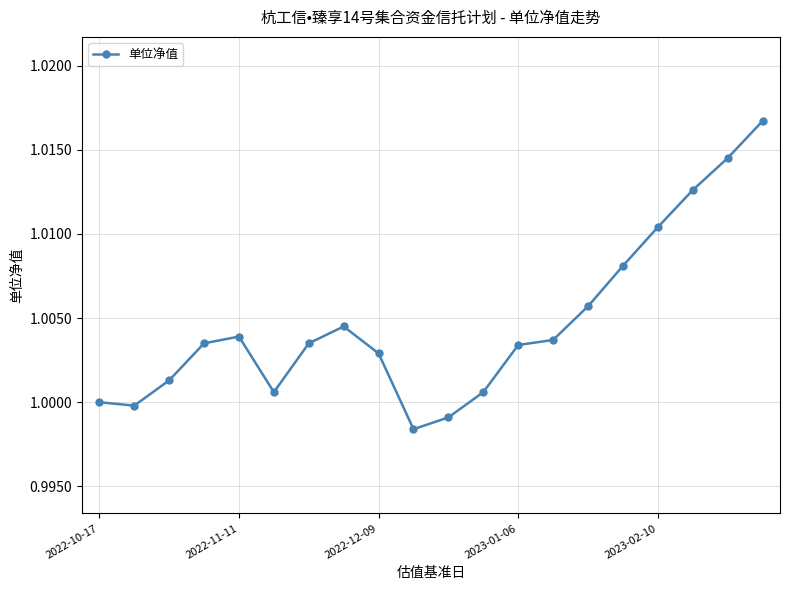

True or false: there are more than 1 points higher than both neighbors.

True